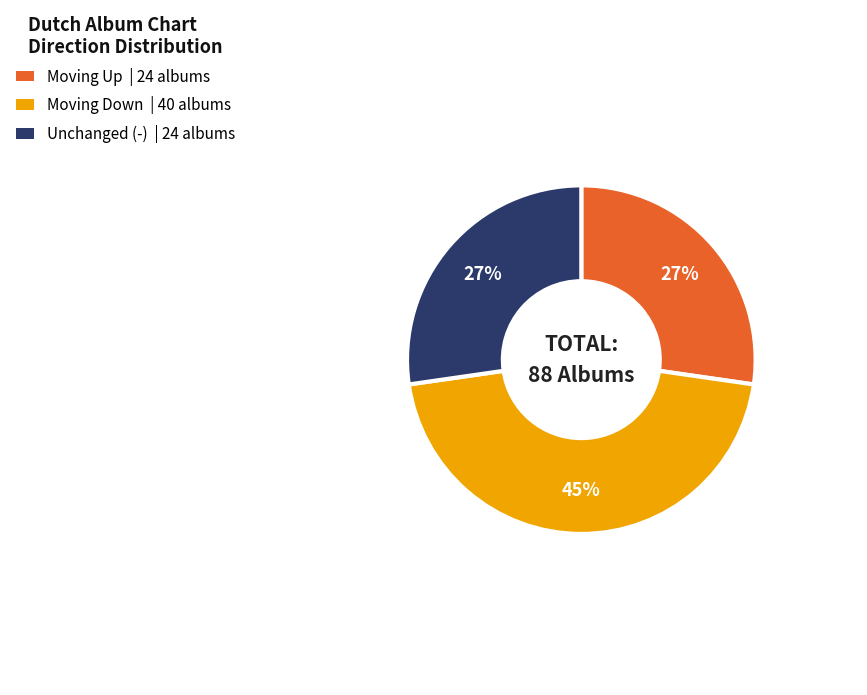

Does any single category account for the majority?

No